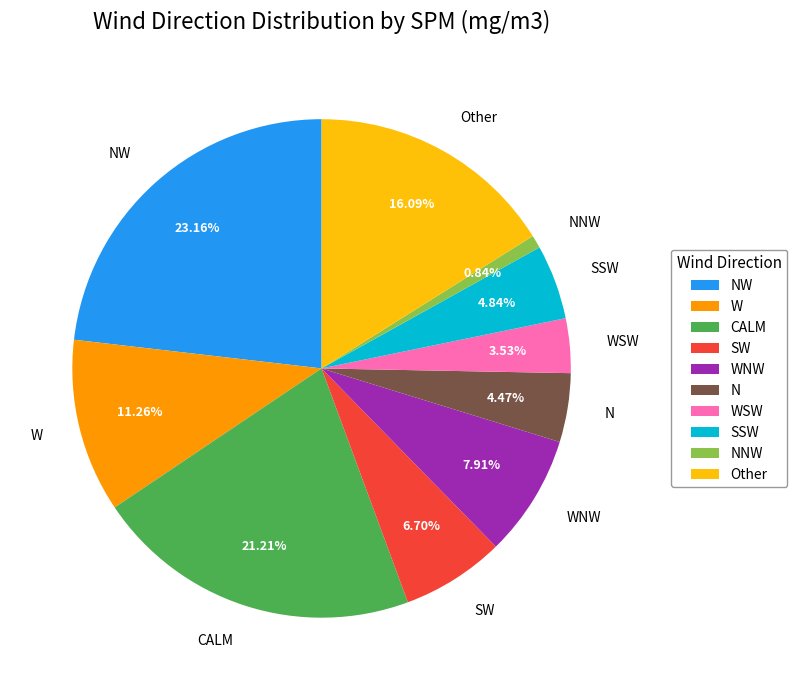

Is Other the majority of the pie?

No